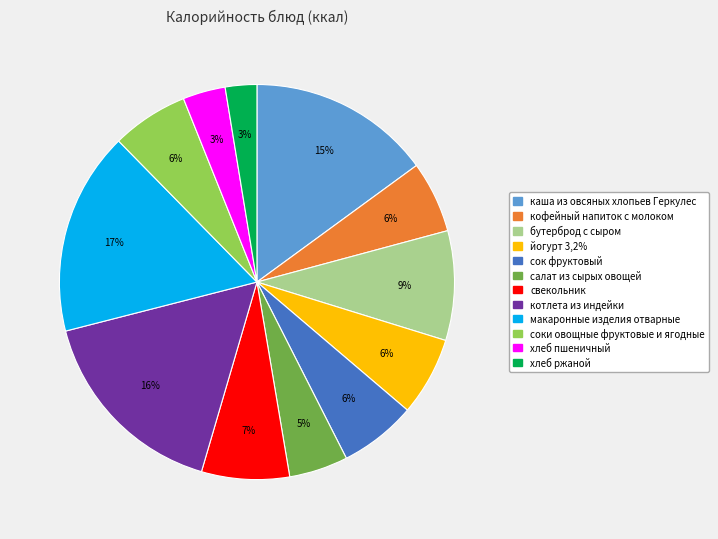

How many segments does this pie chart have?

12